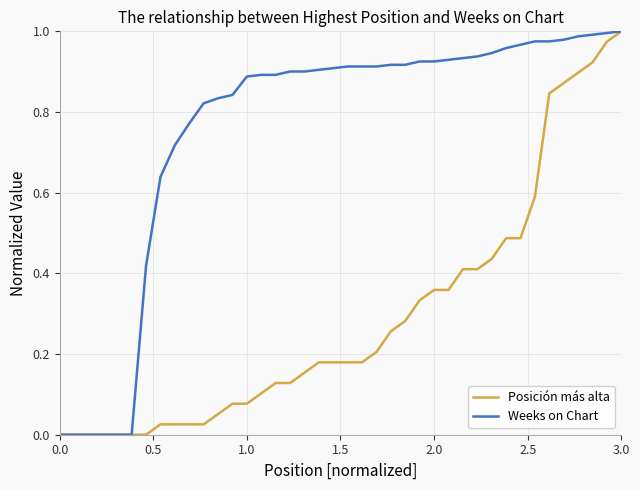

List the series in order of their overall mean, lowest first.

Posición más alta, Weeks on Chart